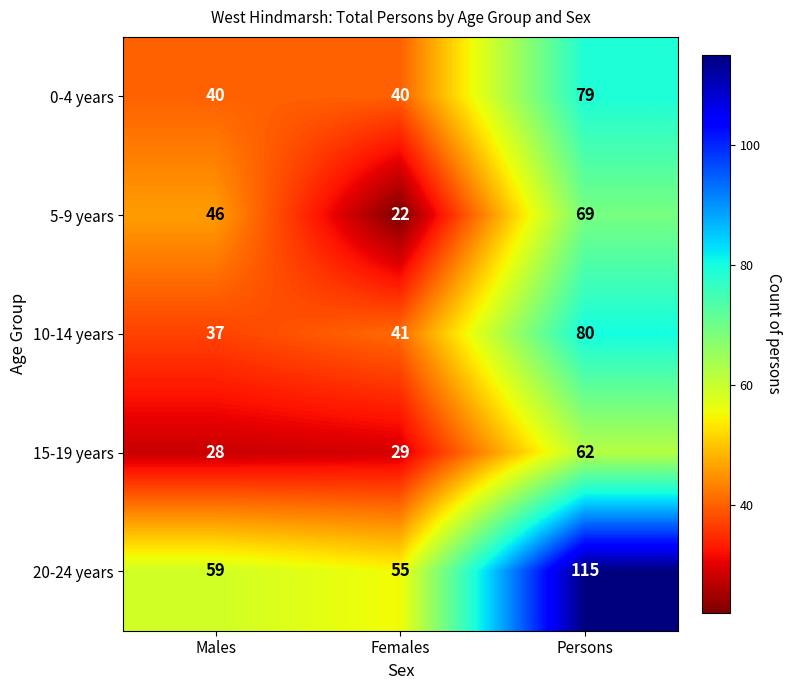

Reading left to right, extract all data points from this chart.

0-4 years: 40	40	79
5-9 years: 46	22	69
10-14 years: 37	41	80
15-19 years: 28	29	62
20-24 years: 59	55	115